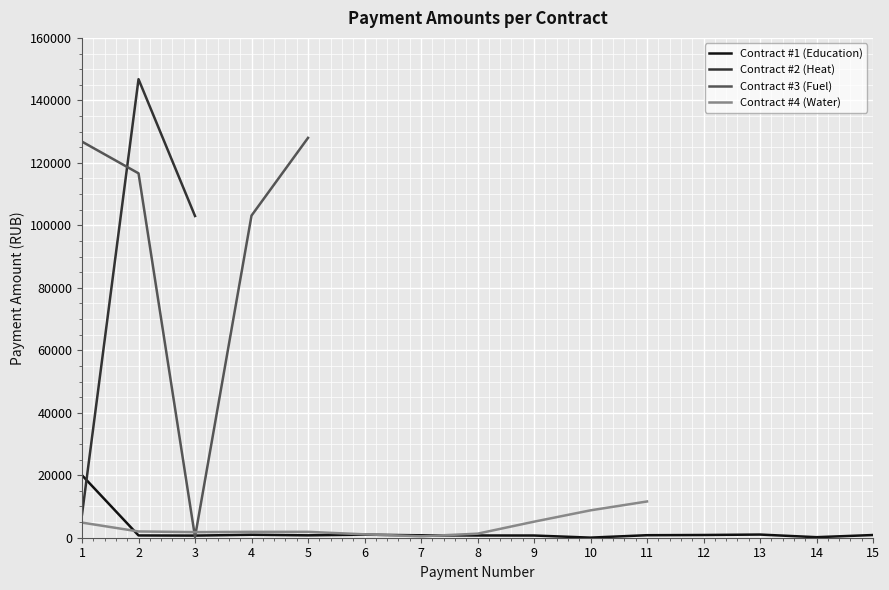

What is the highest value of the Contract #1 (Education) series?

20000.0